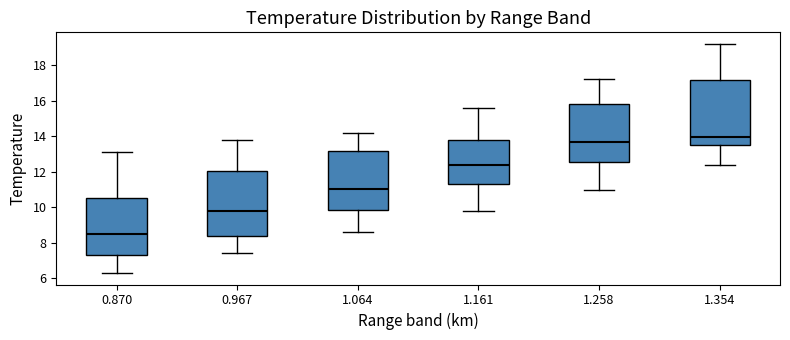

Reading left to right, read every box against the y-axis: the position of its median line, the range the box covers, and the ends of its whiskers. The values are not printed on the chart, so give them approximately, as read against the axis.

0.870: median 8.6, box 7.4 to 10.6, whiskers 6.4 to 13.2
0.967: median 9.8, box 8.4 to 12.0, whiskers 7.4 to 13.8
1.064: median 11.0, box 9.8 to 13.2, whiskers 8.6 to 14.2
1.161: median 12.4, box 11.4 to 13.8, whiskers 9.8 to 15.6
1.258: median 13.6, box 12.6 to 15.8, whiskers 11.0 to 17.2
1.354: median 14.0, box 13.6 to 17.2, whiskers 12.4 to 19.2